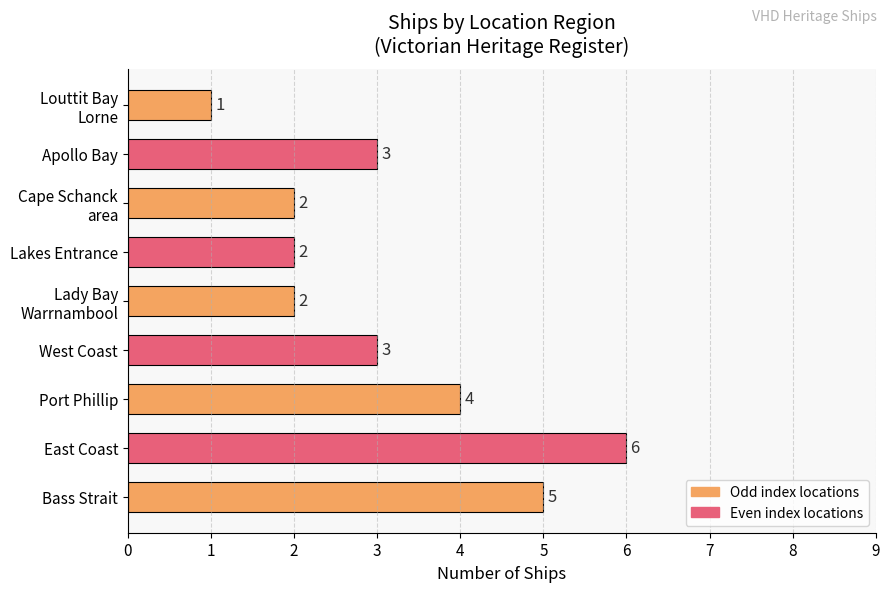

Count the values in the range 2 to 4.

6